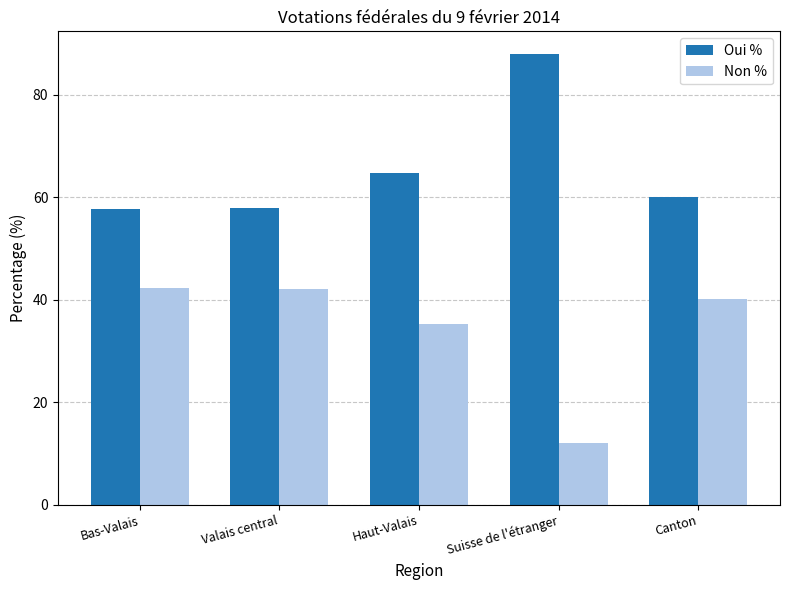

What is the total value across all series at Haut-Valais?

100.0